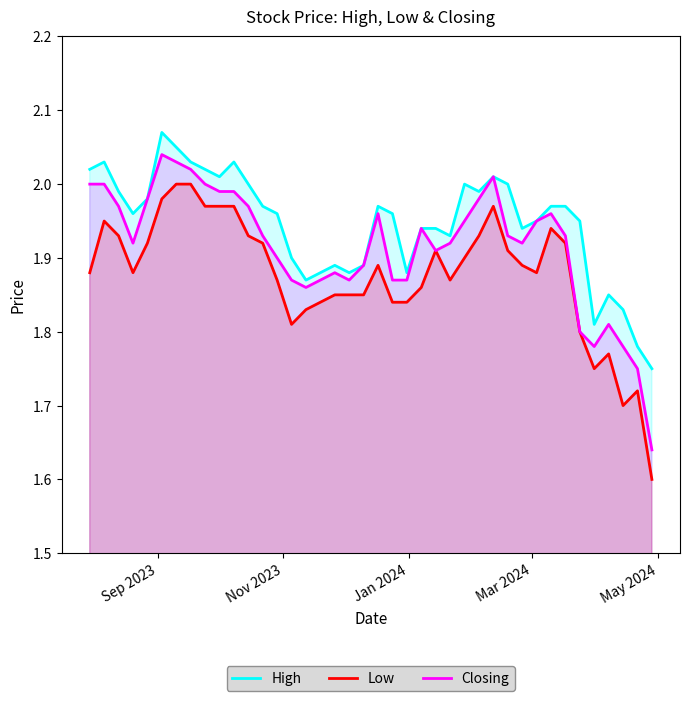

Which series has the largest total across all categories?

High